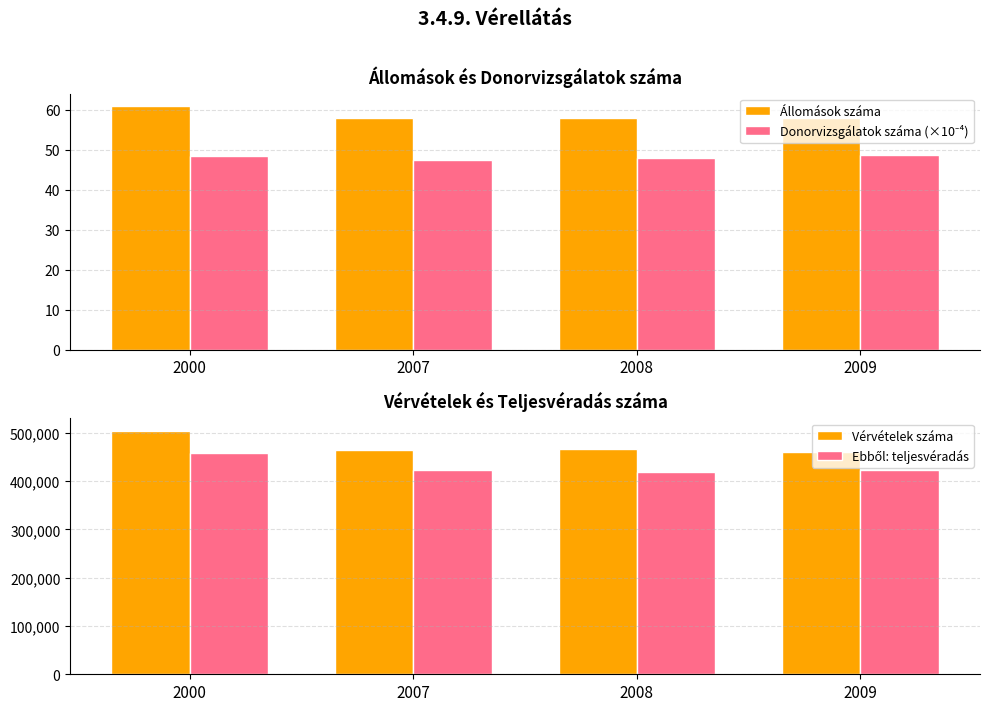

At which category does the chart reach its peak across all series?

2000